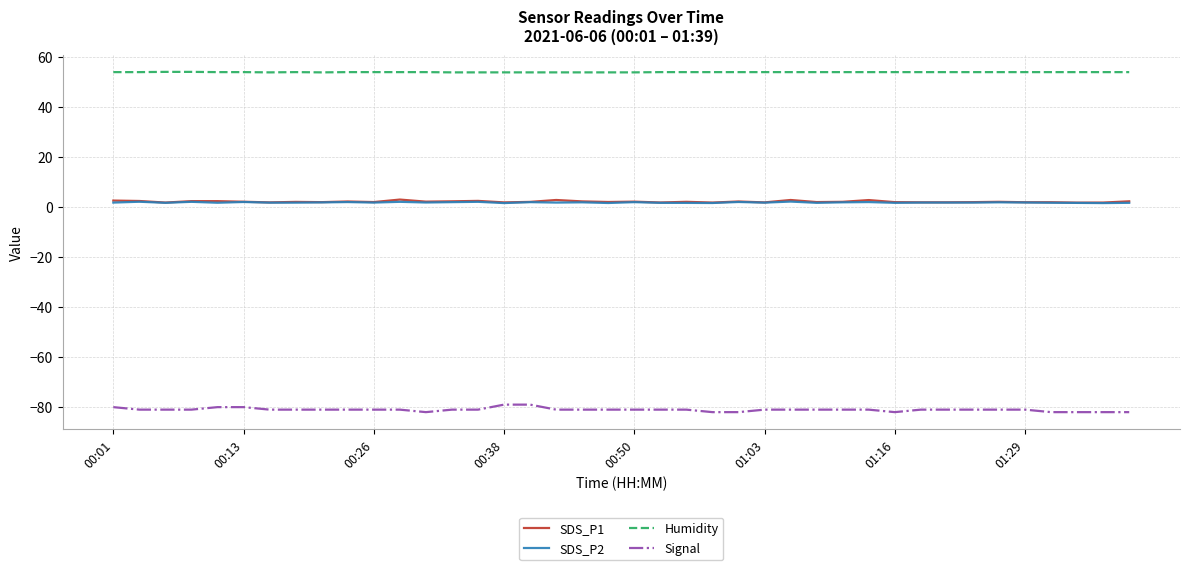

What is the maximum value for Signal?

-79.0